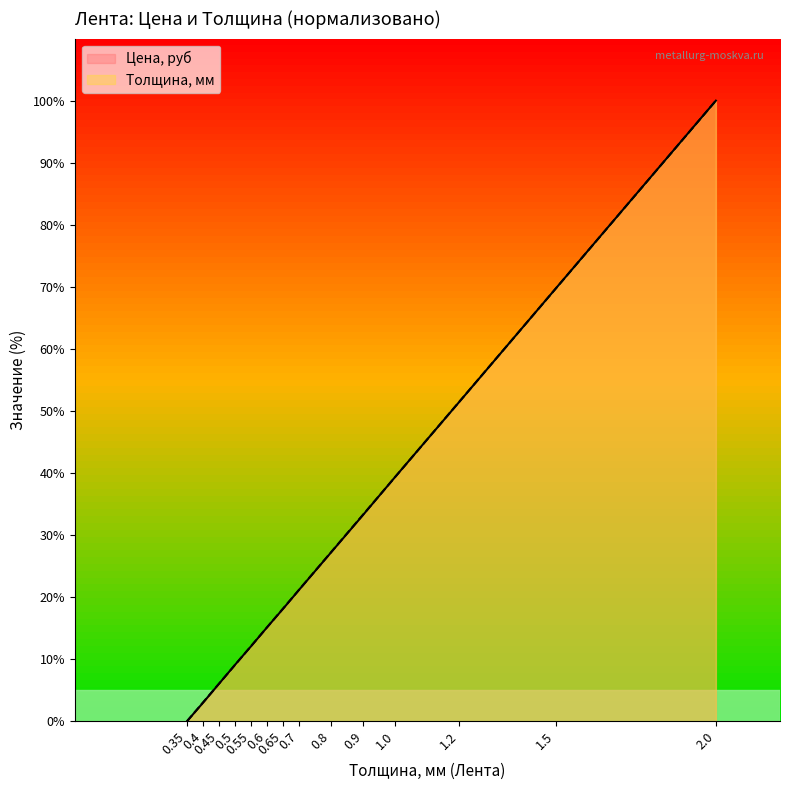

What is the label of the 2nd point from the left?

0.4